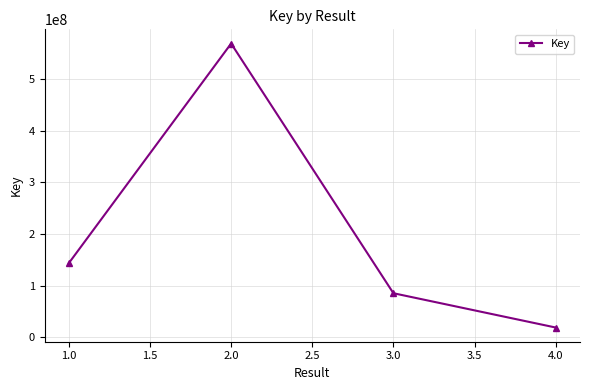

Rank the categories by value from lowest to highest.

4.0, 3.0, 1.0, 2.0